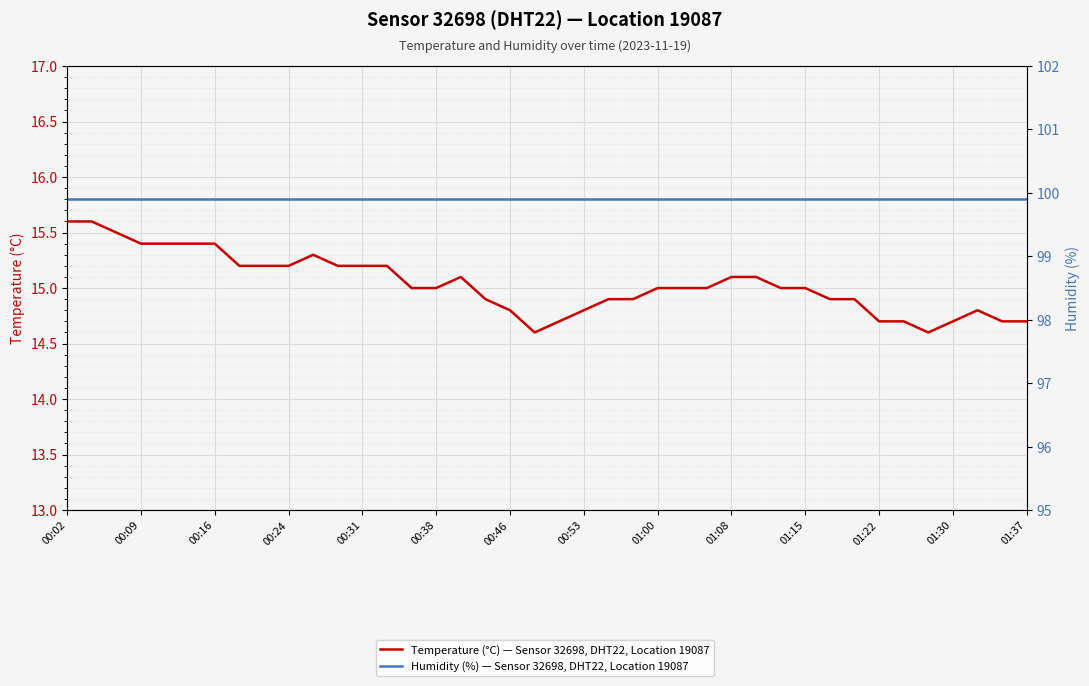

What position from the left is 00:31?

13